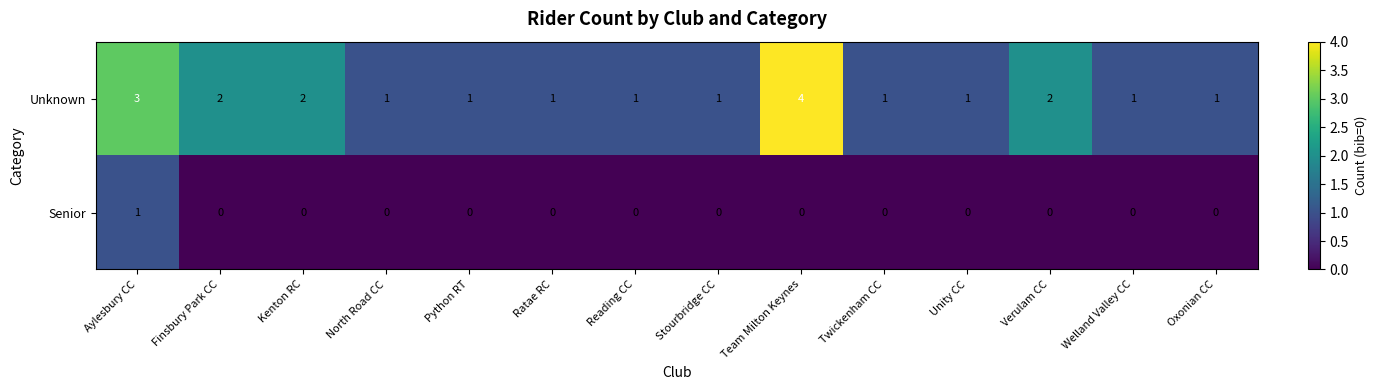

Which series has the largest total across all categories?

Unknown